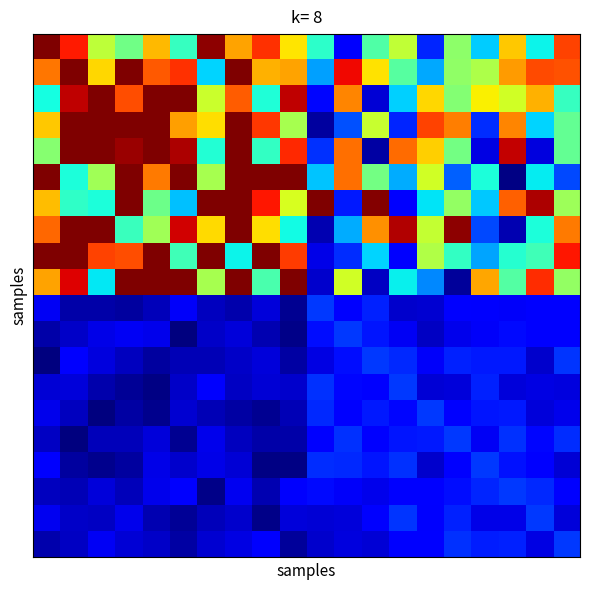

What is the maximum value shown in the chart?

1.0